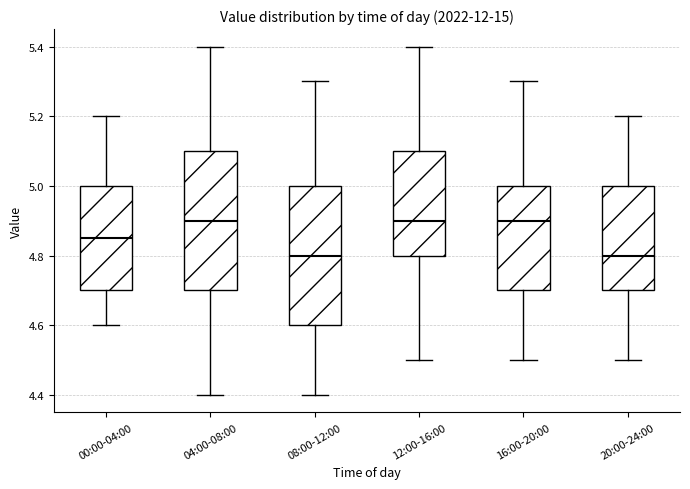

Reading left to right, transcribe this box plot: for each box, give where its median line is, the range the box spans, and where its two whiskers end, as read against the y-axis. The values are not printed on the chart, so give them approximately, as read against the axis.

00:00-04:00: median 4.86, box 4.70 to 5.00, whiskers 4.60 to 5.20
04:00-08:00: median 4.90, box 4.70 to 5.10, whiskers 4.40 to 5.40
08:00-12:00: median 4.80, box 4.60 to 5.00, whiskers 4.40 to 5.30
12:00-16:00: median 4.90, box 4.80 to 5.10, whiskers 4.50 to 5.40
16:00-20:00: median 4.90, box 4.70 to 5.00, whiskers 4.50 to 5.30
20:00-24:00: median 4.80, box 4.70 to 5.00, whiskers 4.50 to 5.20